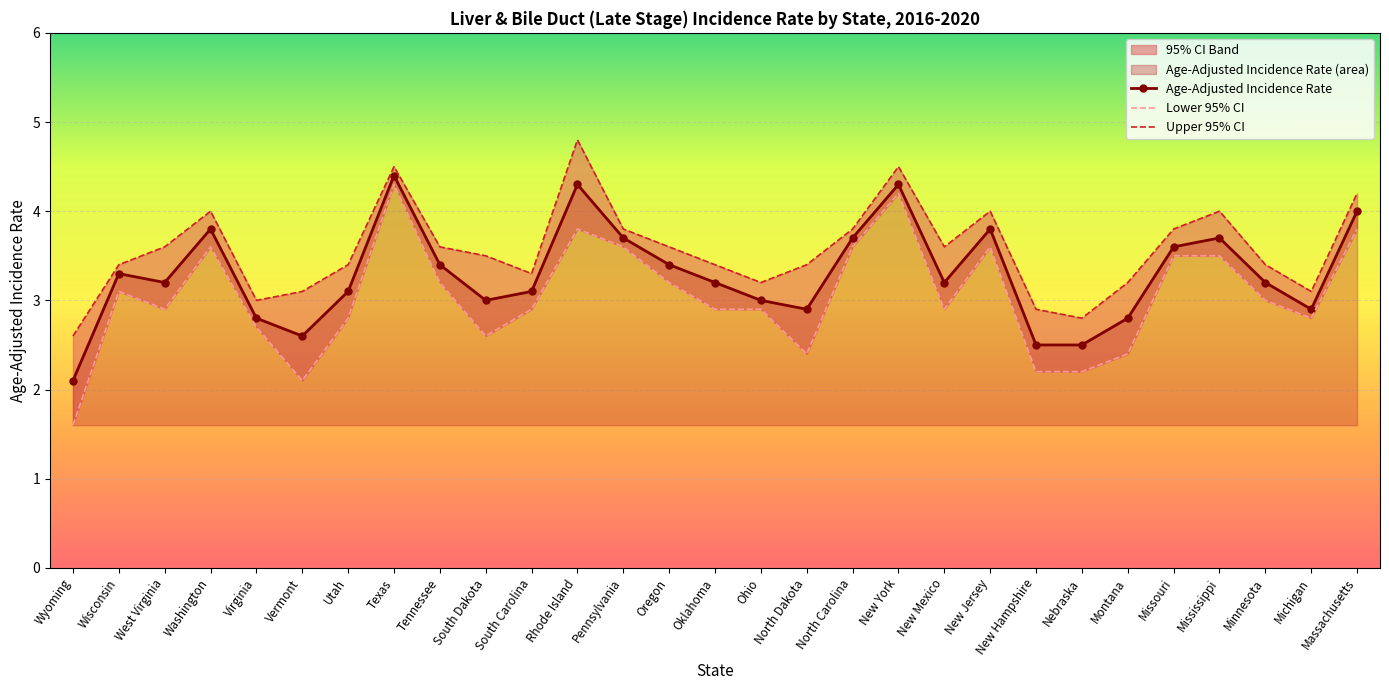

How many lines are shown in the chart?

3